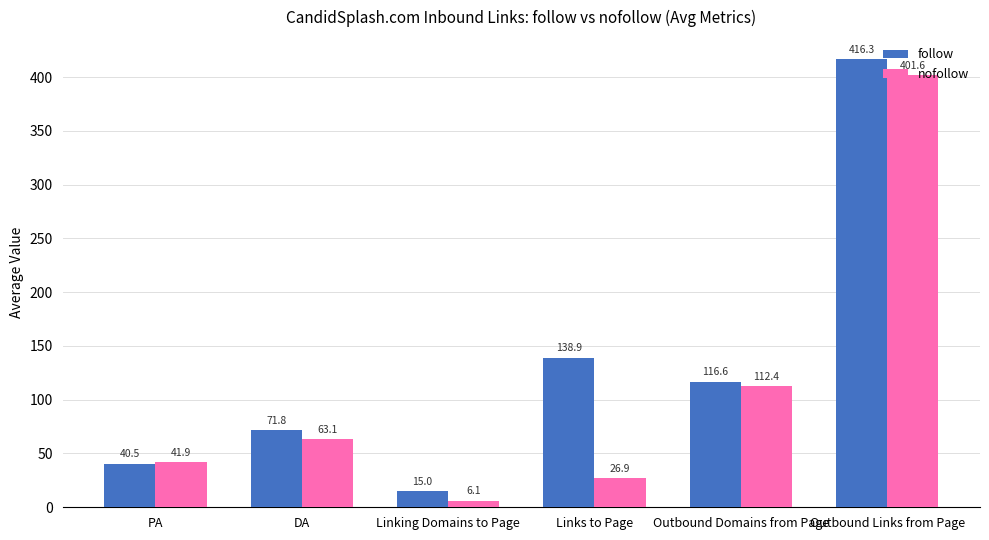

Which series changed the most between PA and Linking Domains to Page?

nofollow